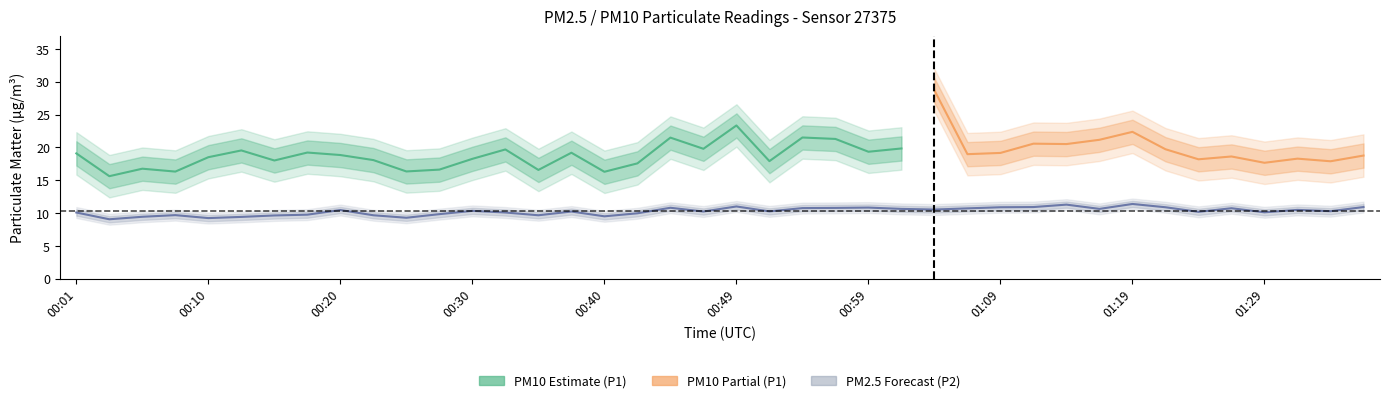

Rank the categories by value from highest to lowest.

01:19, 01:14, 00:49, 01:12, 01:36, 01:09, 01:21, 00:59, 00:45, 00:57, 00:54, 01:26, 01:07, 01:02, 01:17, 01:04, 01:31, 00:20, 00:30, 01:34, 00:52, 00:37, 00:47, 01:24, 01:29, 00:01, 00:32, 00:42, 00:27, 00:18, 00:08, 00:23, 00:35, 00:15, 00:40, 00:06, 00:13, 00:25, 00:10, 00:03